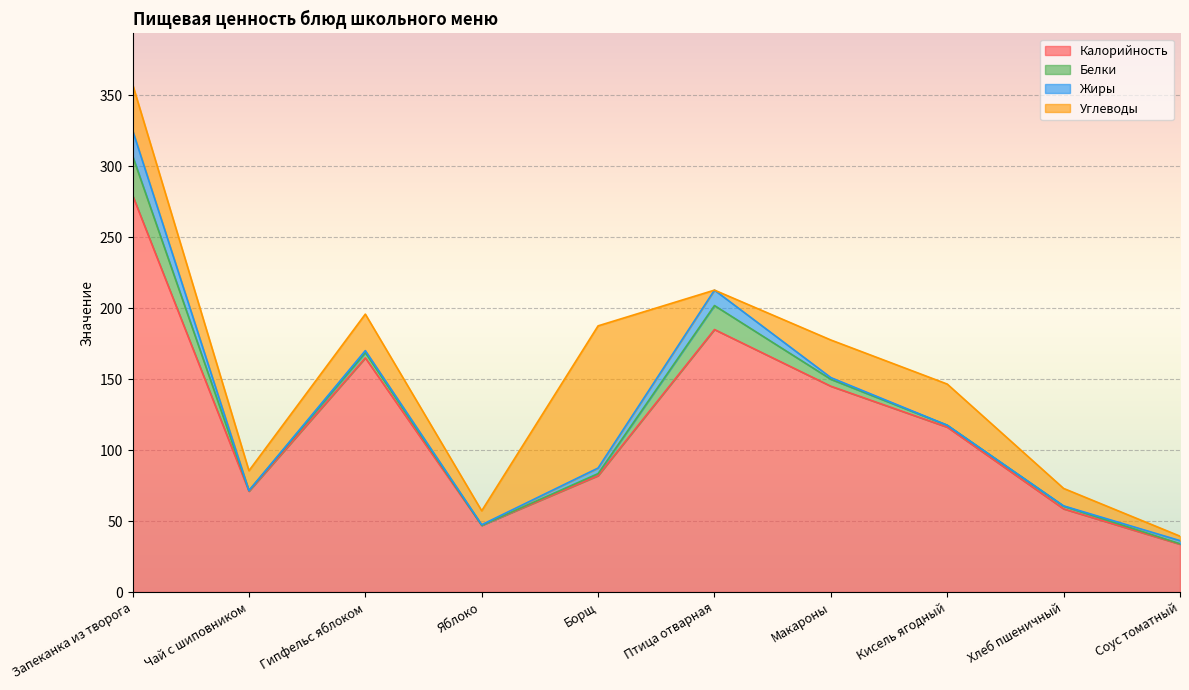

What is the label of the 3rd point from the right?

Кисель ягодный